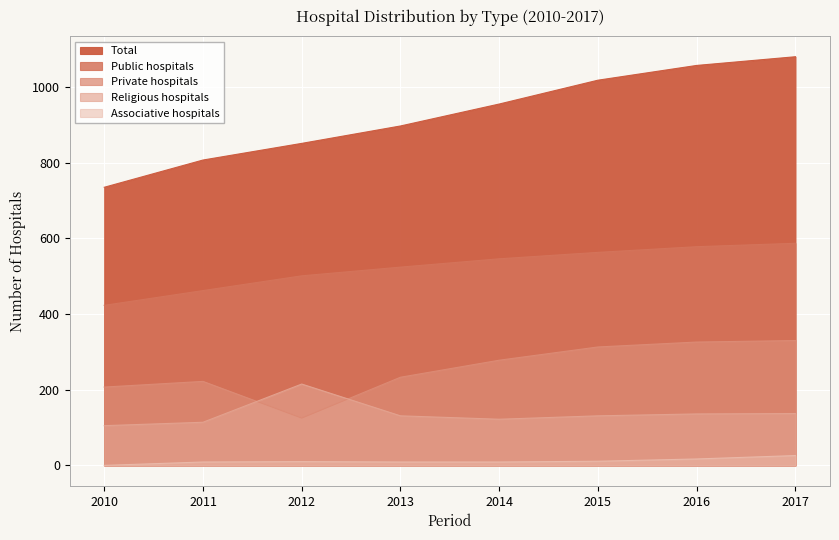

Rank the categories by Total value from highest to lowest.

2017, 2016, 2015, 2014, 2013, 2012, 2011, 2010